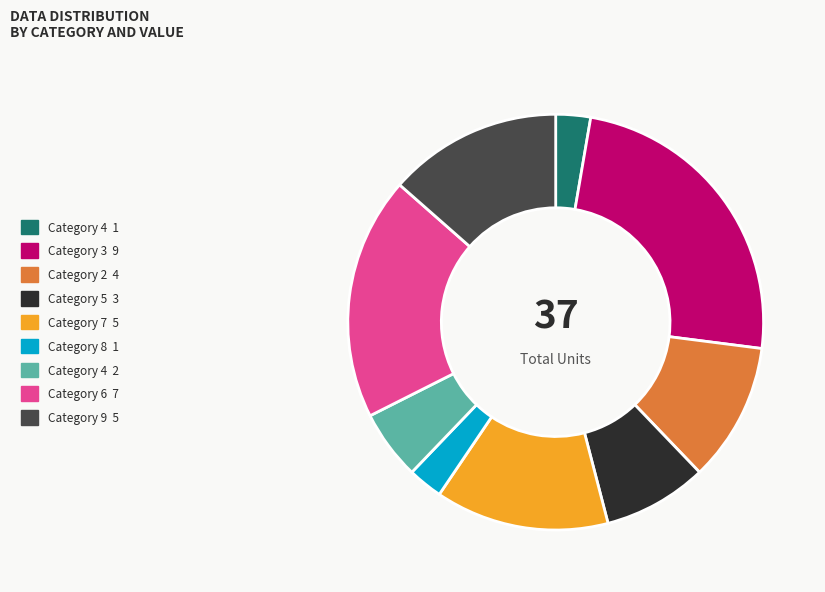

Is there a majority slice in this chart?

No